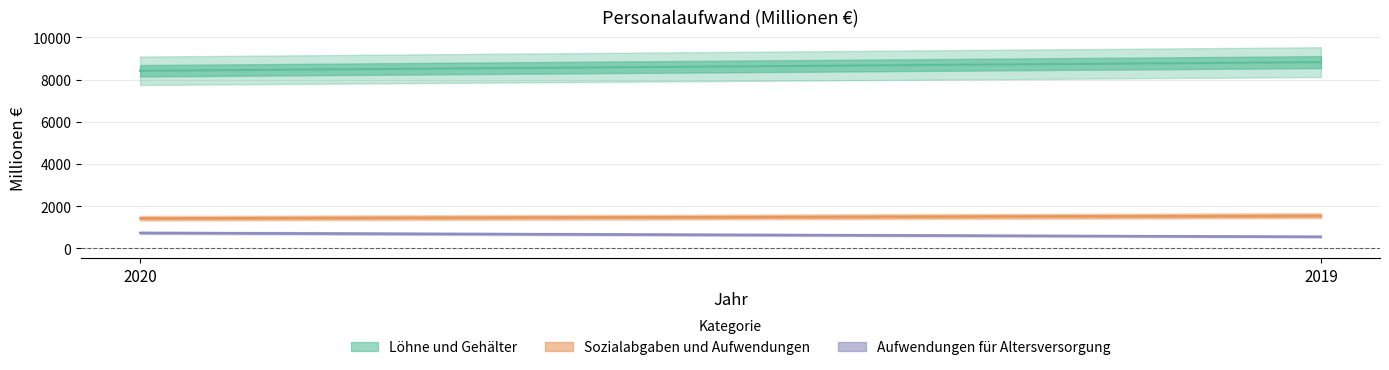

What is the minimum value shown in the chart?

554